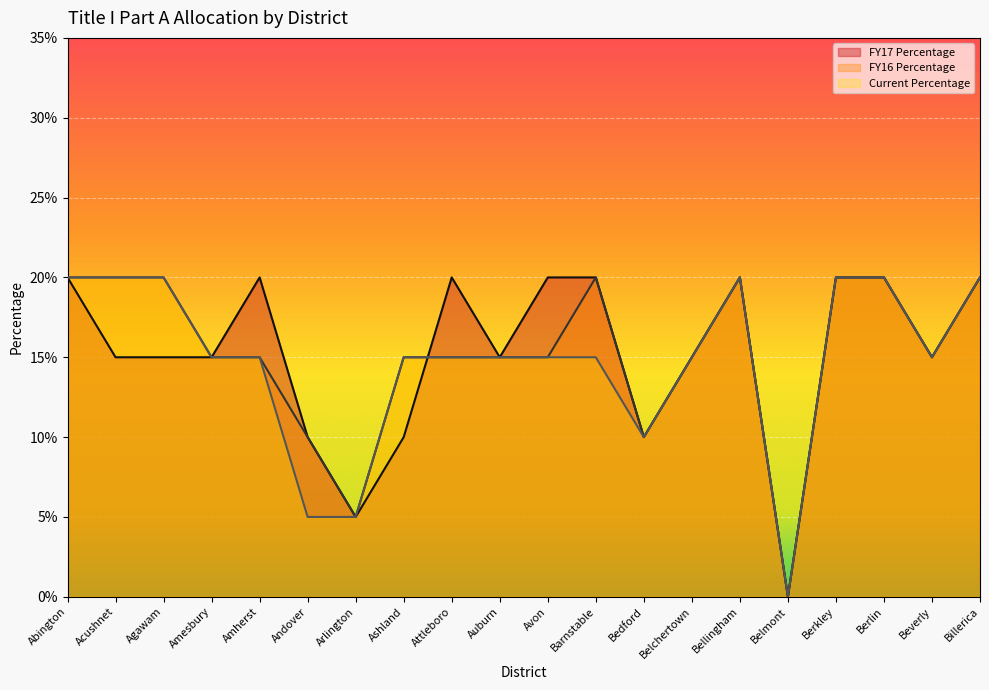

How many data points in FY17 Percentage are above 0?

19